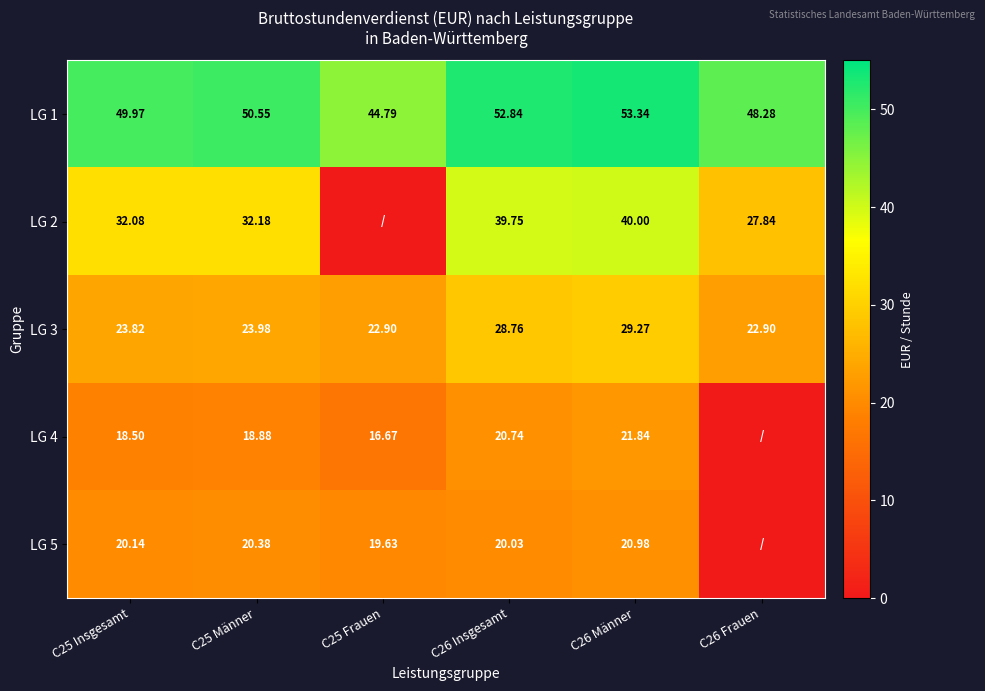

What is the sum of the LG 5 values at C26 Insgesamt and C25 Frauen?

39.7